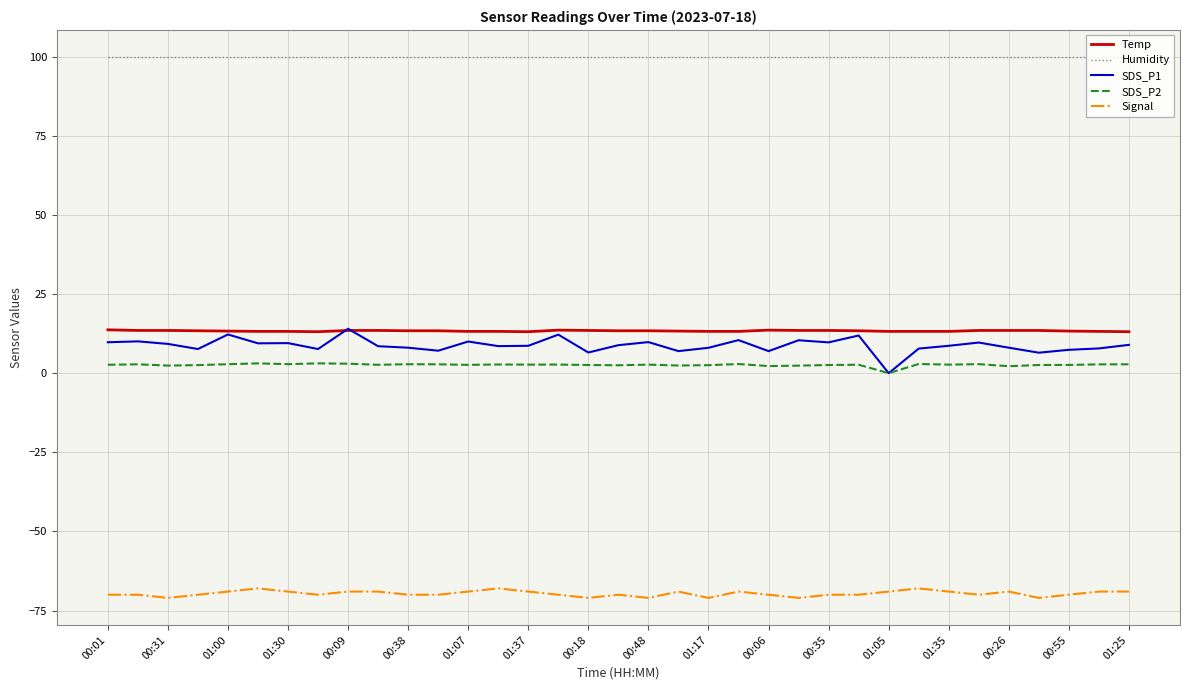

How many values in SDS_P1 are above zero?

34